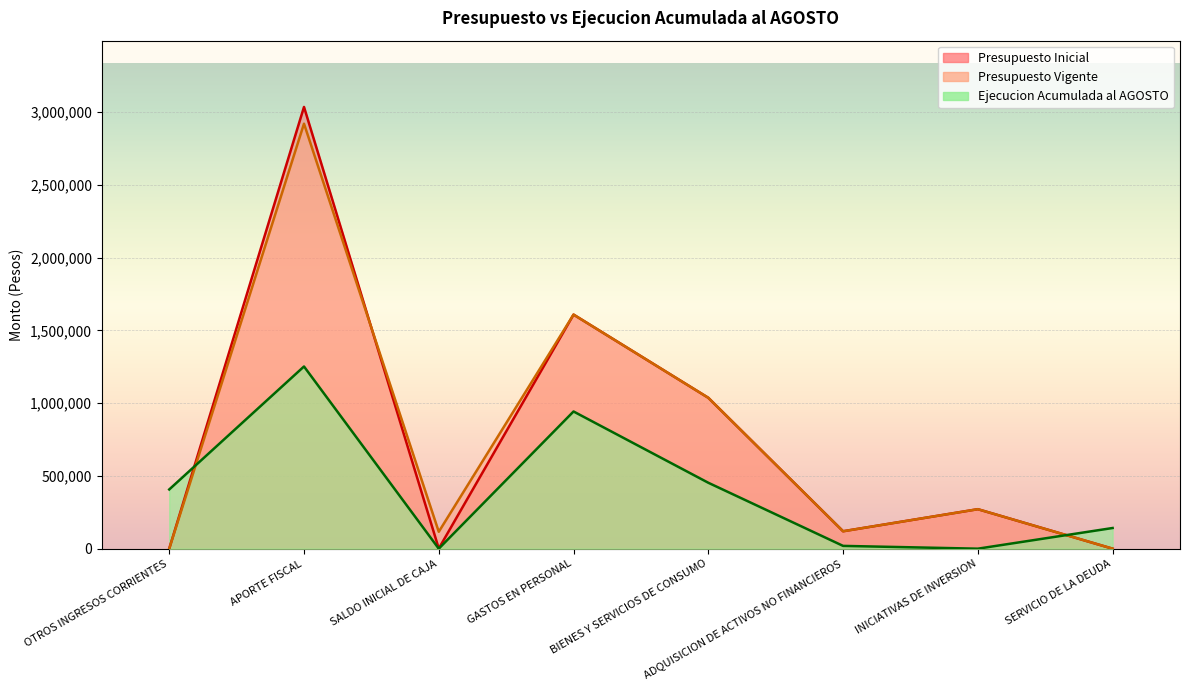

True or false: Presupuesto Vigente and Ejecucion Acumulada al AGOSTO intersect in this chart.

True